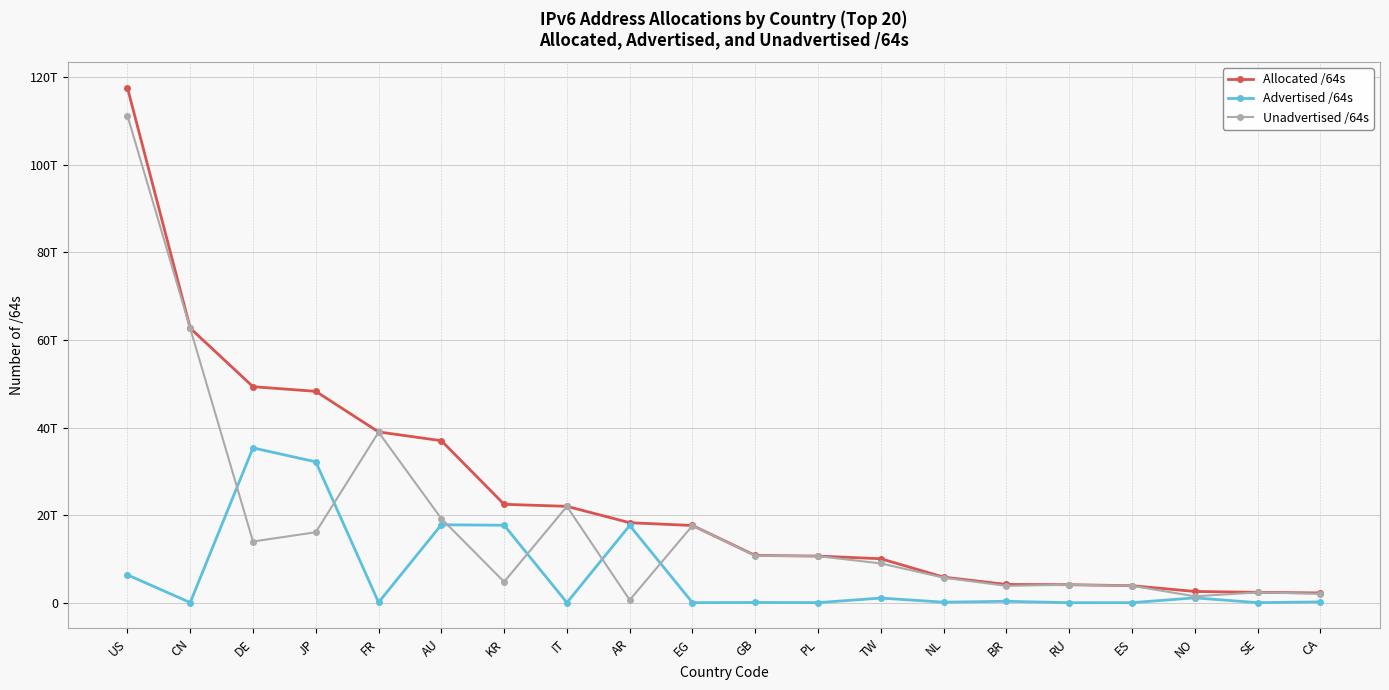

What is the highest value of the Advertised /64s series?

35356170911744